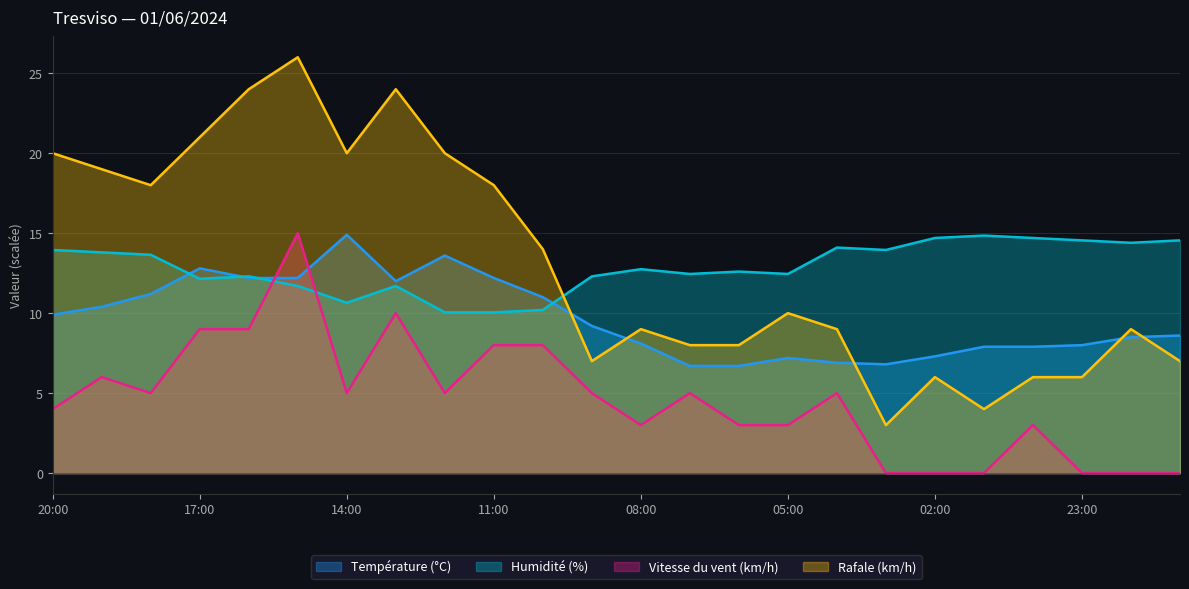

Rank the categories by Vitesse du vent (km/h) value from highest to lowest.

15:00, 13:00, 17:00, 16:00, 11:00, 10:00, 19:00, 18:00, 14:00, 12:00, 09:00, 07:00, 04:00, 20:00, 08:00, 06:00, 05:00, 00:00, 03:00, 02:00, 01:00, 23:00, 22:00, 21:00